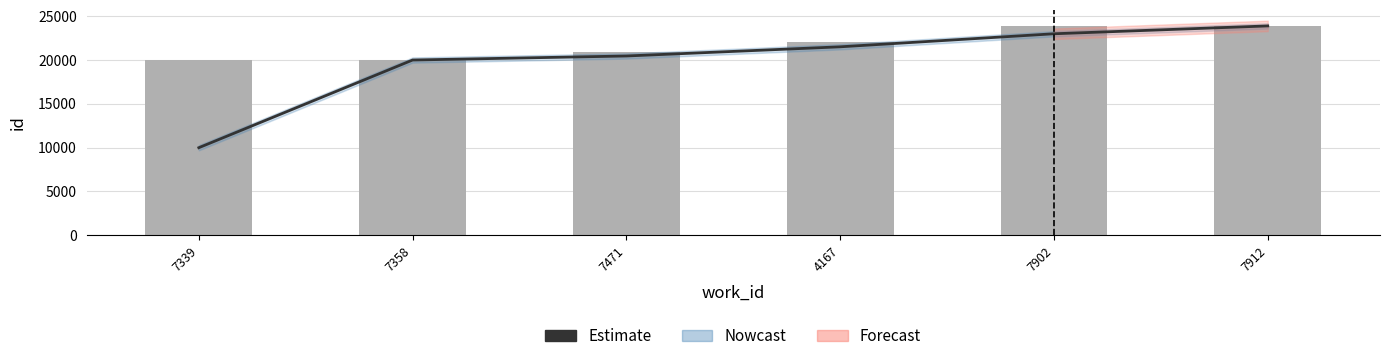

Are the bars grouped side by side (vs. stacked)?

Yes